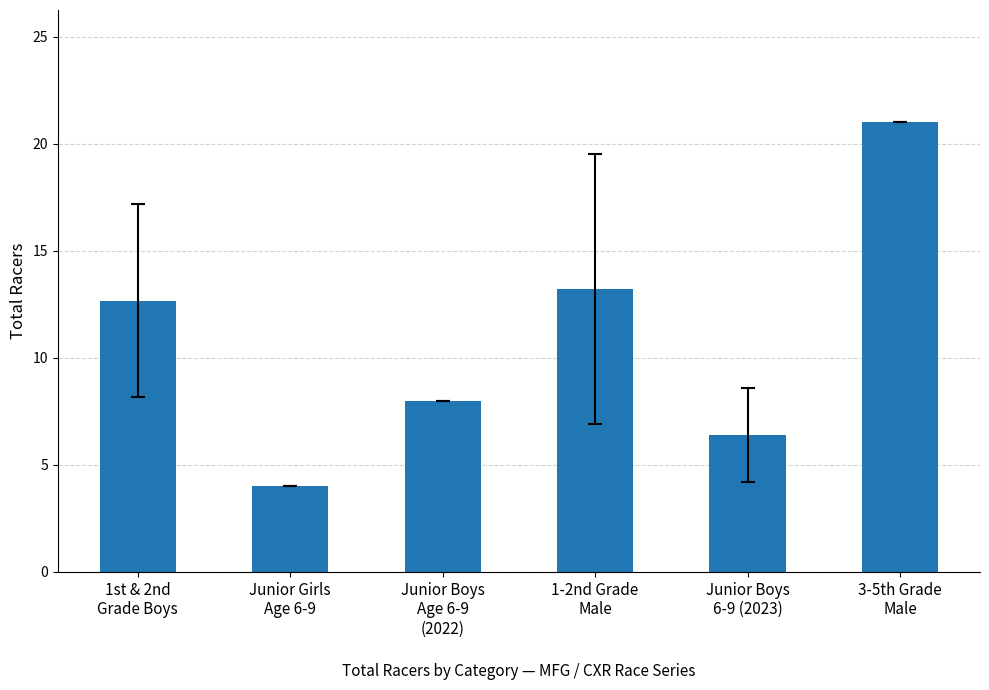

Where does the data first go above 12?

1st & 2nd
Grade Boys